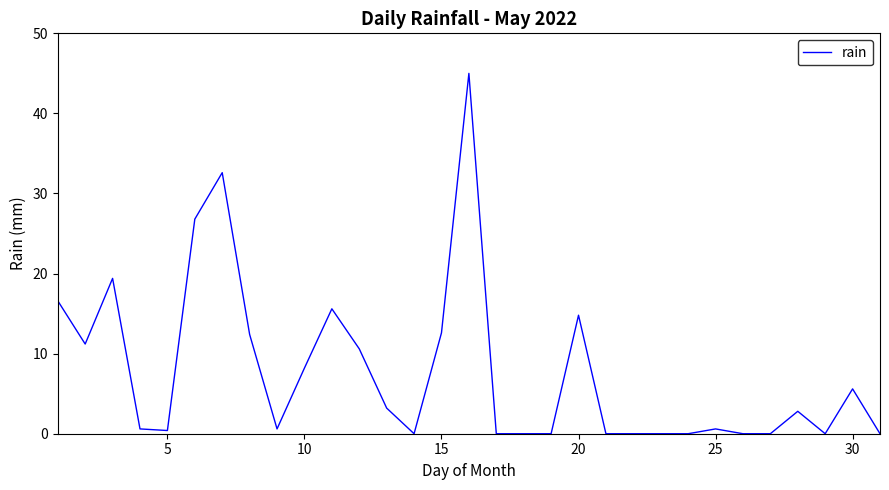

What is the greatest value displayed?

45.0